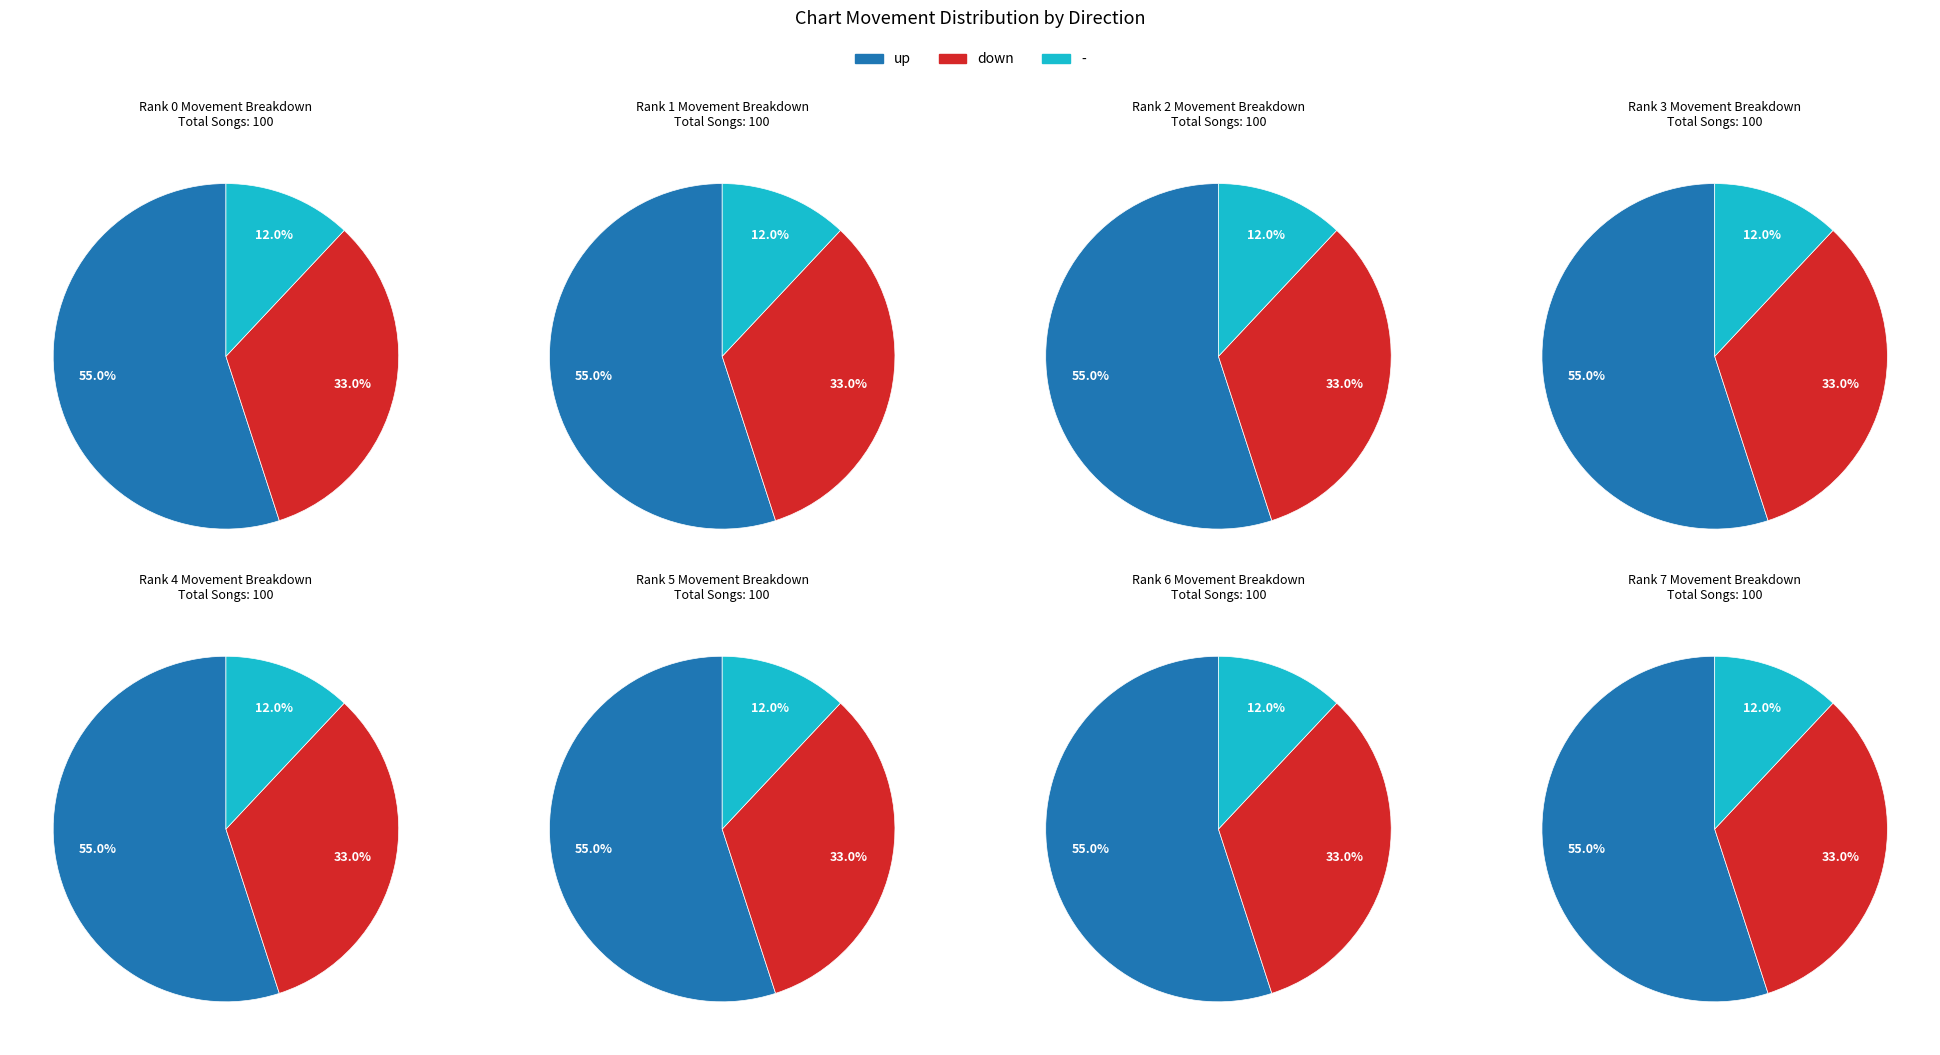

Which slice is the smallest?

-